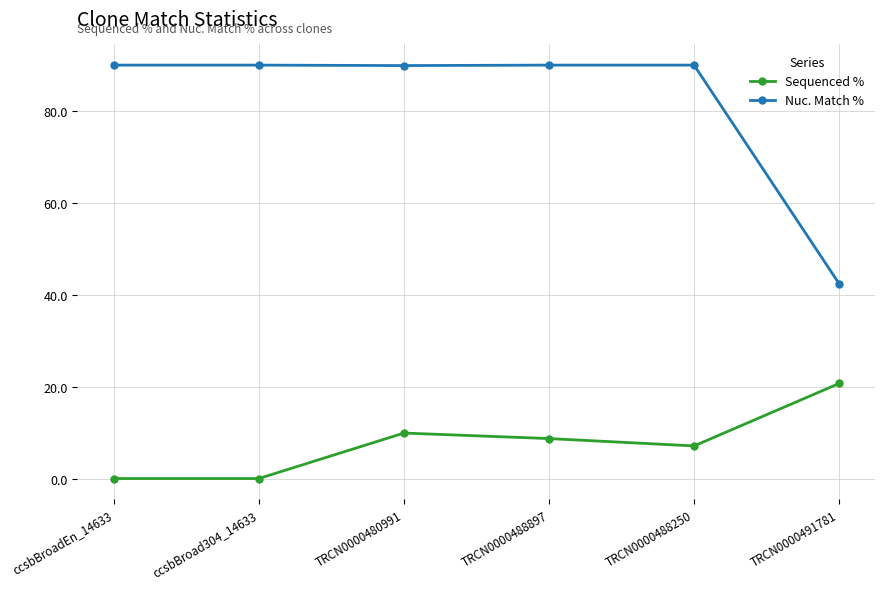

True or false: Nuc. Match % and Sequenced % intersect in this chart.

False